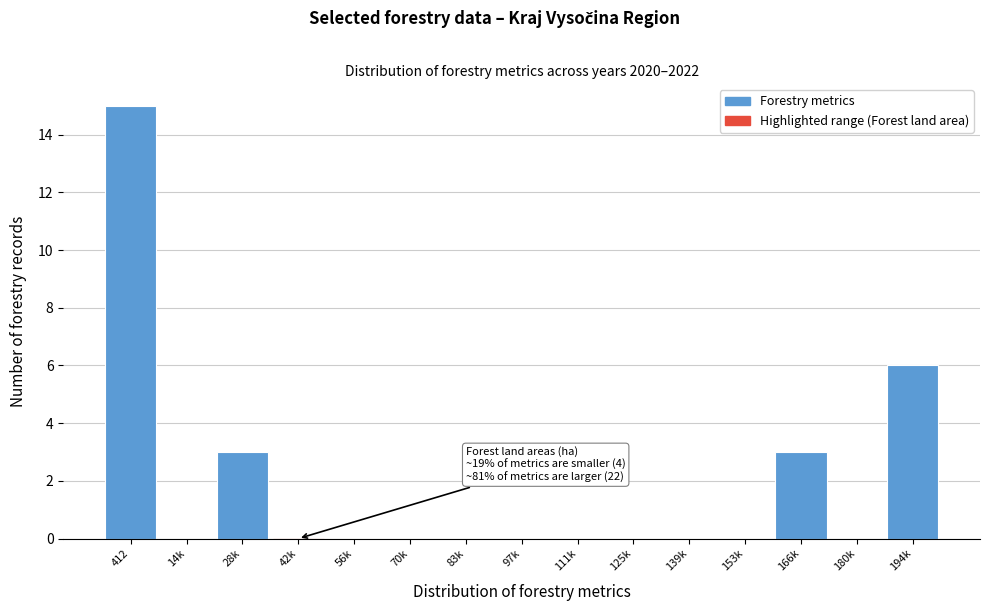

Reading left to right, list all the values displayed in this chart.

412=15	14k=0	28k=3	42k=0	56k=0	70k=0	83k=0	97k=0	111k=0	125k=0	139k=0	153k=0	166k=3	180k=0	194k=6